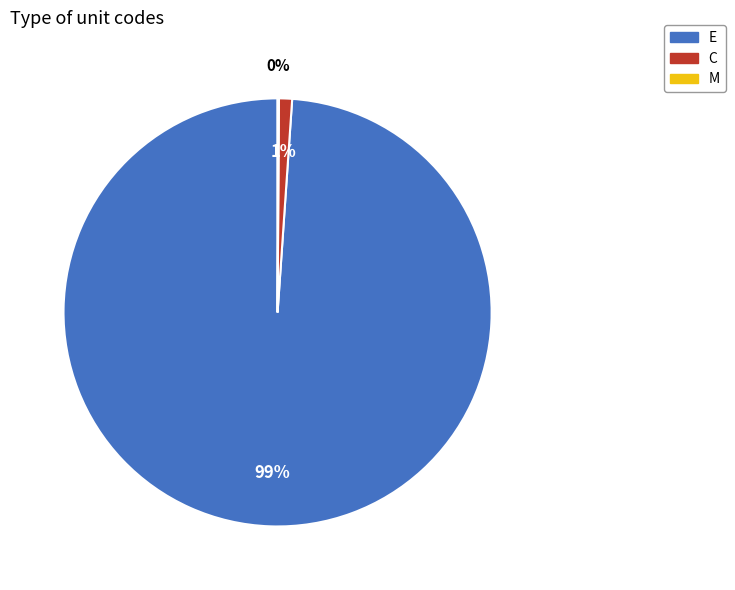

True or false: C accounts for 15% of the total.

False